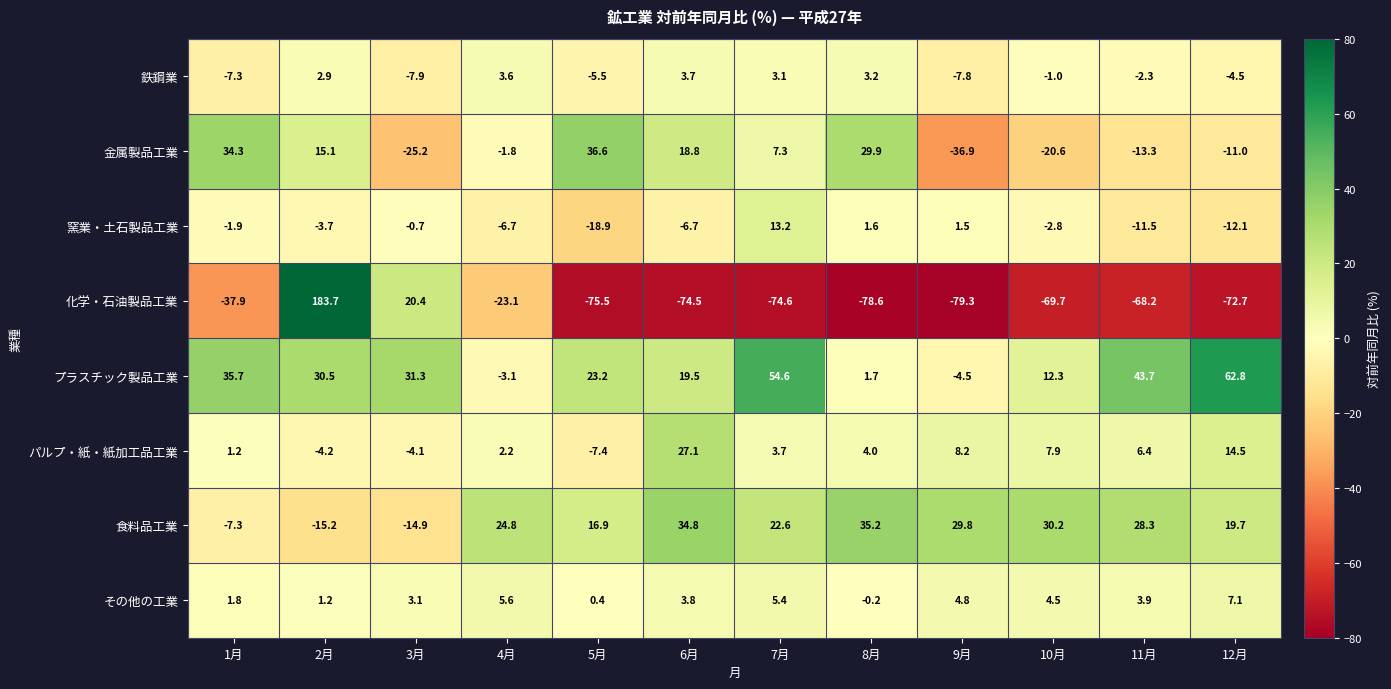

True or false: 化学・石油製品工業 has a value of -68.2 at 11月.

True